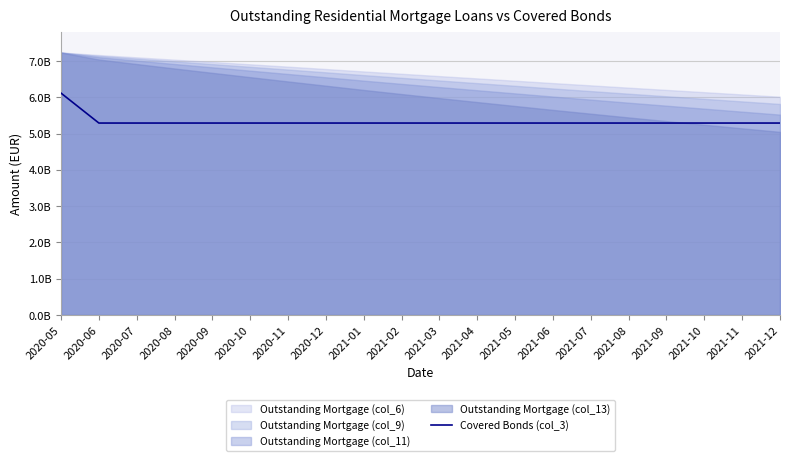

Reading left to right, extract all data points from this chart.

2020-05=6117000000	2020-06=5292000000	2020-07=5292000000	2020-08=5292000000	2020-09=5292000000	2020-10=5292000000	2020-11=5292000000	2020-12=5292000000	2021-01=5292000000	2021-02=5292000000	2021-03=5292000000	2021-04=5292000000	2021-05=5292000000	2021-06=5292000000	2021-07=5292000000	2021-08=5292000000	2021-09=5292000000	2021-10=5292000000	2021-11=5292000000	2021-12=5292000000